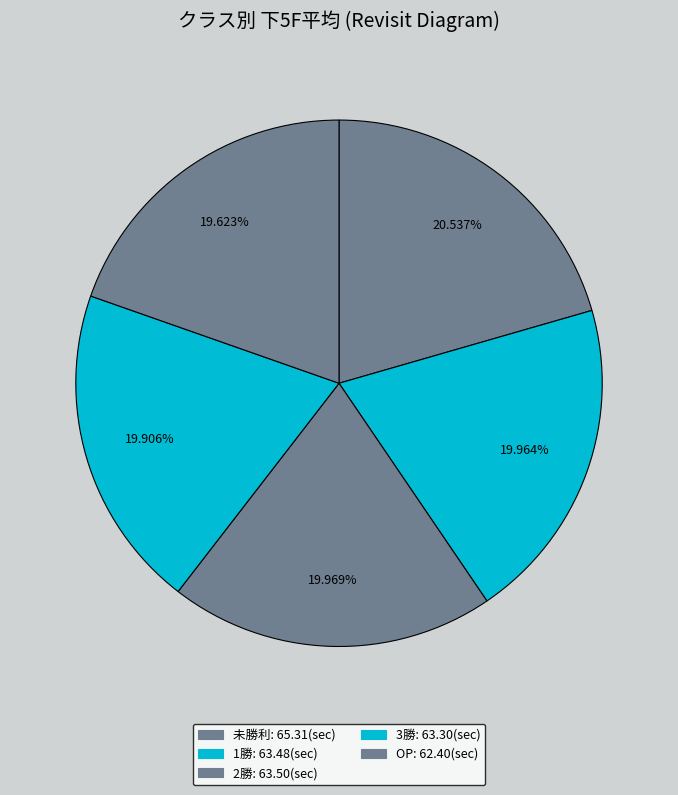

Rank the categories by value from highest to lowest.

未勝利, 2勝, 1勝, 3勝, OP